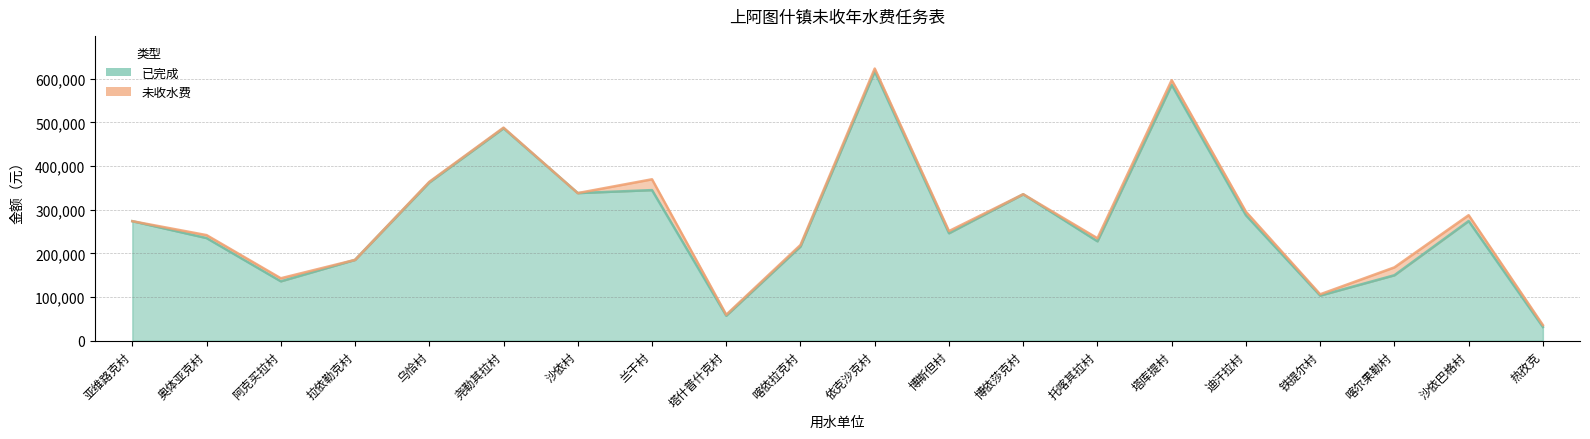

What is the change in value from 尧勒其拉村 to 铁提尔村?

-383383